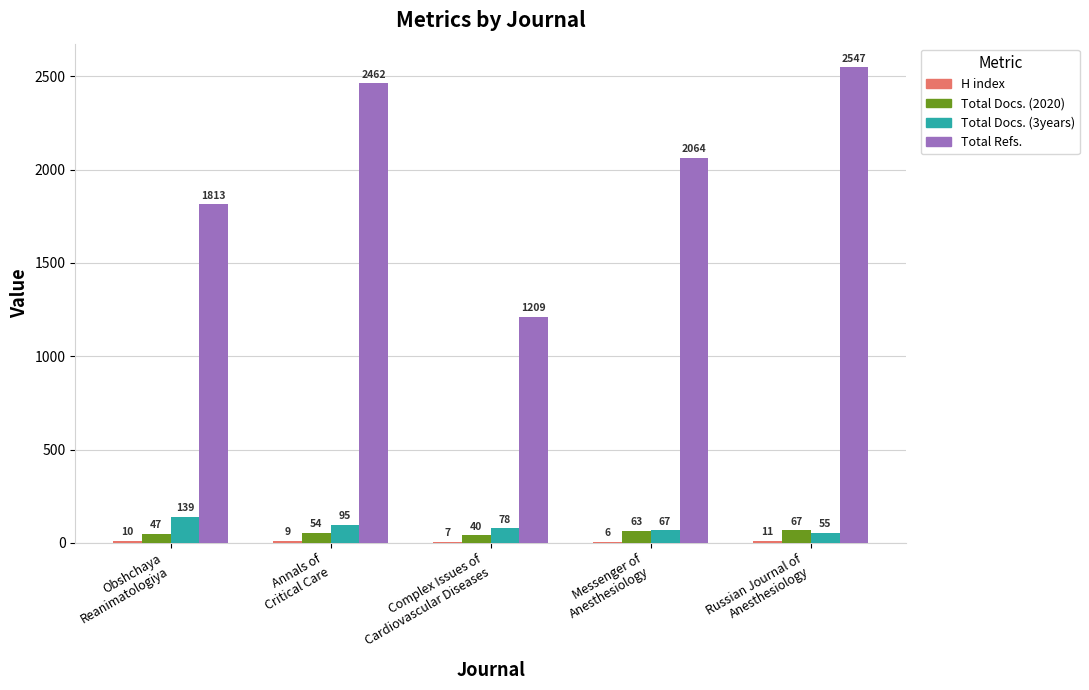

What is the difference between the Total Refs. values at Complex Issues of
Cardiovascular Diseases and Obshchaya
Reanimatologiya?

604